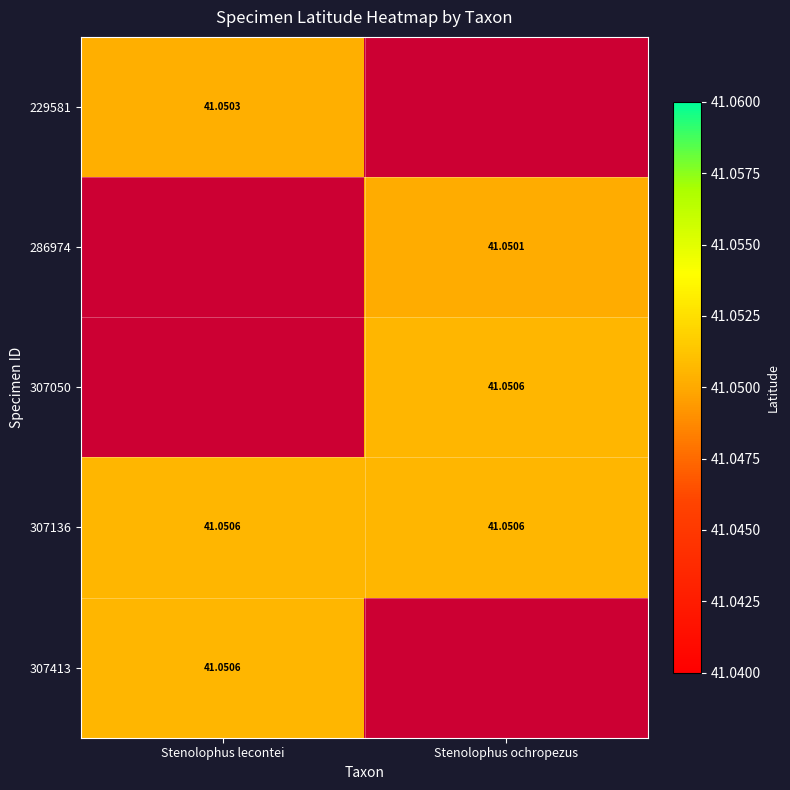

At which label does 307050 first exceed 41?

Stenolophus ochropezus